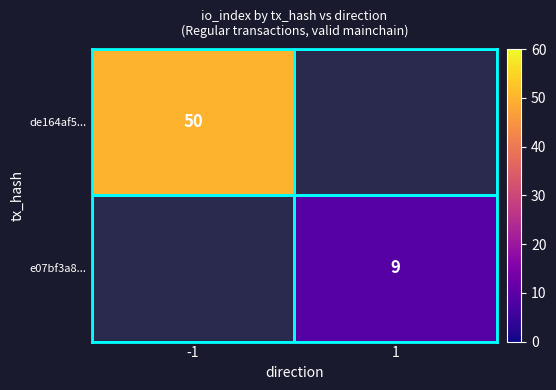

How many data points does each series have?

2